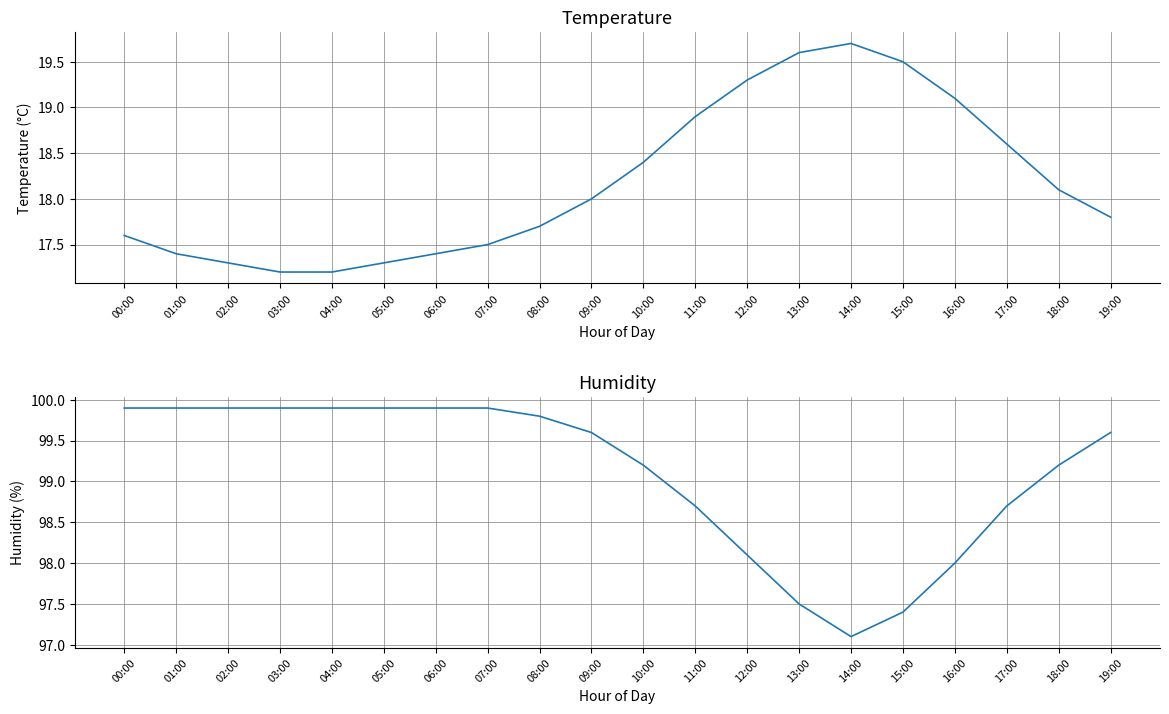

Which has a higher value, 18:00 or 02:00?

18:00